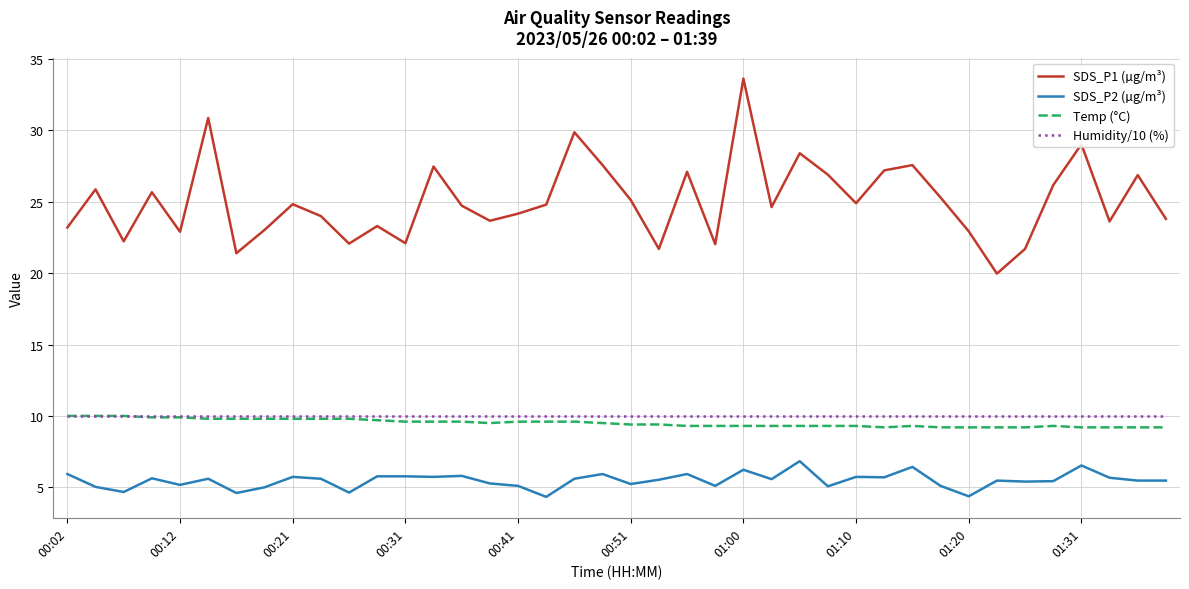

What is the highest value of the SDS_P2 (µg/m³) series?

6.8